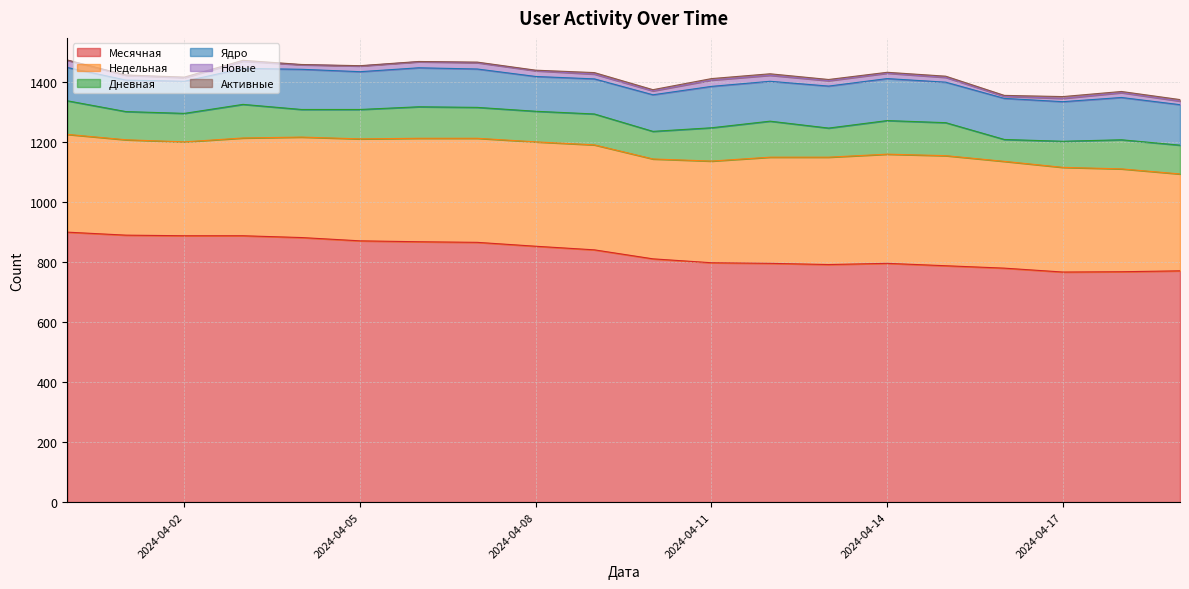

Reading left to right, extract all data points from this chart.

Месячная: 2024-04-19=771	2024-04-18=768	2024-04-17=767	2024-04-16=780	2024-04-15=788	2024-04-14=796	2024-04-13=792	2024-04-12=796	2024-04-11=798	2024-04-10=811	2024-04-09=841	2024-04-08=853	2024-04-07=866	2024-04-06=868	2024-04-05=871	2024-04-04=882	2024-04-03=888	2024-04-02=888	2024-04-01=890	2024-03-31=900
Недельная: 2024-04-19=323	2024-04-18=343	2024-04-17=349	2024-04-16=356	2024-04-15=367	2024-04-14=364	2024-04-13=358	2024-04-12=354	2024-04-11=339	2024-04-10=333	2024-04-09=350	2024-04-08=348	2024-04-07=347	2024-04-06=345	2024-04-05=340	2024-04-04=335	2024-04-03=326	2024-04-02=313	2024-04-01=318	2024-03-31=326
Дневная: 2024-04-19=96	2024-04-18=97	2024-04-17=87	2024-04-16=73	2024-04-15=110	2024-04-14=112	2024-04-13=97	2024-04-12=120	2024-04-11=111	2024-04-10=92	2024-04-09=103	2024-04-08=102	2024-04-07=103	2024-04-06=105	2024-04-05=98	2024-04-04=92	2024-04-03=112	2024-04-02=95	2024-04-01=94	2024-03-31=112
Ядро: 2024-04-19=135	2024-04-18=141	2024-04-17=132	2024-04-16=137	2024-04-15=135	2024-04-14=140	2024-04-13=140	2024-04-12=133	2024-04-11=138	2024-04-10=122	2024-04-09=117	2024-04-08=116	2024-04-07=128	2024-04-06=130	2024-04-05=126	2024-04-04=134	2024-04-03=120	2024-04-02=107	2024-04-01=105	2024-03-31=111
Новые: 2024-04-19=12	2024-04-18=16	2024-04-17=11	2024-04-16=7	2024-04-15=16	2024-04-14=18	2024-04-13=18	2024-04-12=20	2024-04-11=21	2024-04-10=13	2024-04-09=16	2024-04-08=19	2024-04-07=21	2024-04-06=20	2024-04-05=19	2024-04-04=15	2024-04-03=24	2024-04-02=12	2024-04-01=16	2024-03-31=24
Активные: 2024-04-19=5	2024-04-18=4	2024-04-17=6	2024-04-16=3	2024-04-15=4	2024-04-14=3	2024-04-13=4	2024-04-12=5	2024-04-11=5	2024-04-10=4	2024-04-09=5	2024-04-08=2	2024-04-07=2	2024-04-06=1	2024-04-05=1	2024-04-04=1	2024-04-03=3	2024-04-02=2	2024-04-01=1	2024-03-31=1